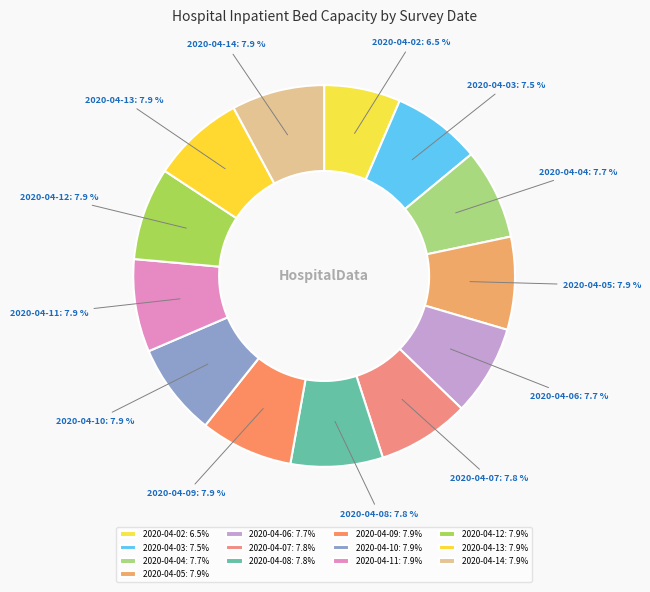

Is there any slice that represents more than half of the pie?

No